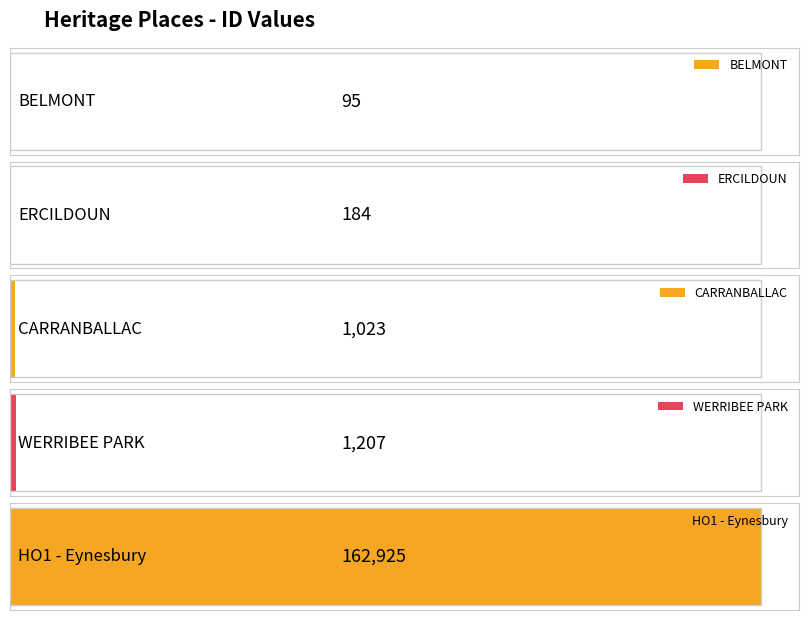

What is the ratio of the value at CARRANBALLAC to the value at ERCILDOUN?

5.6